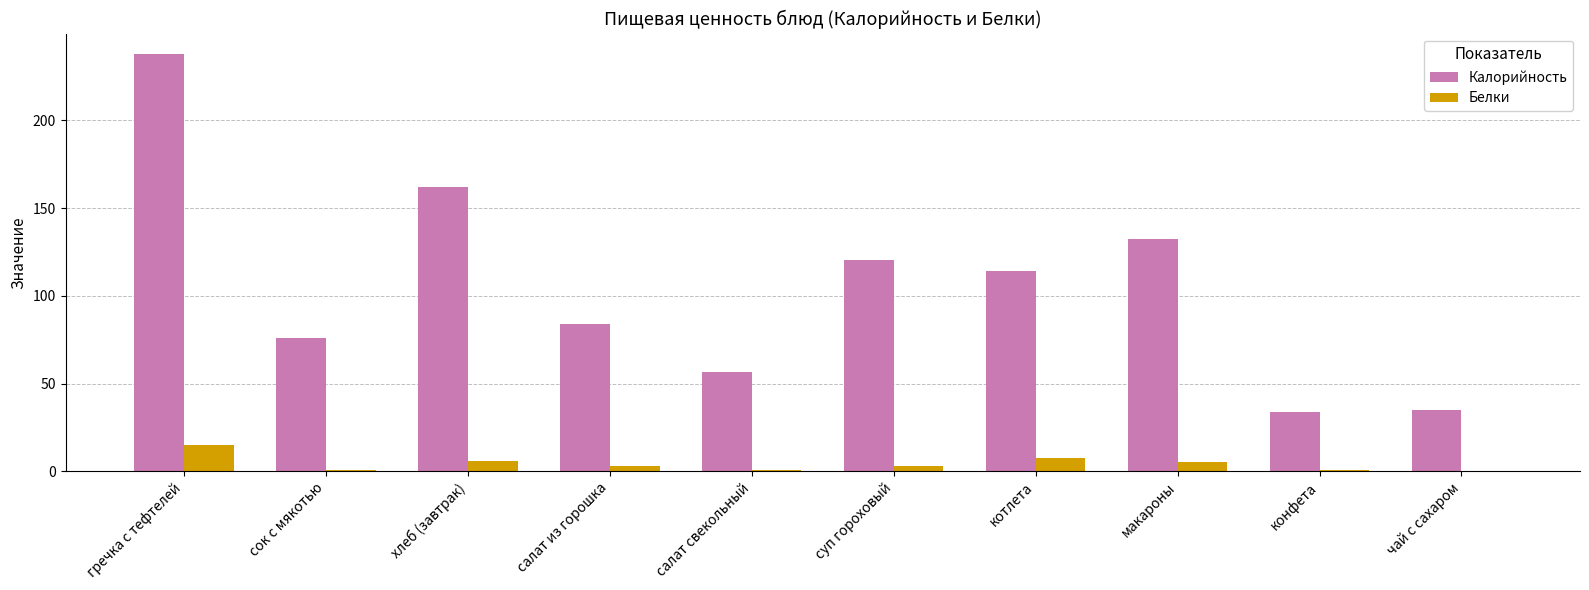

Which series has the widest spread of values?

Калорийность